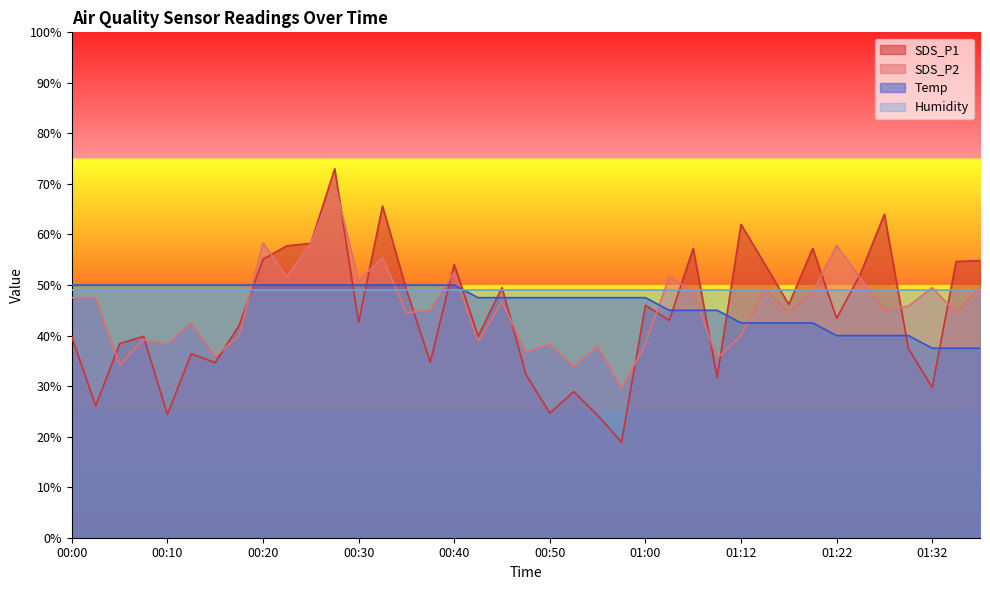

The value of Temp at 01:20 is 26.2. True or false?

False